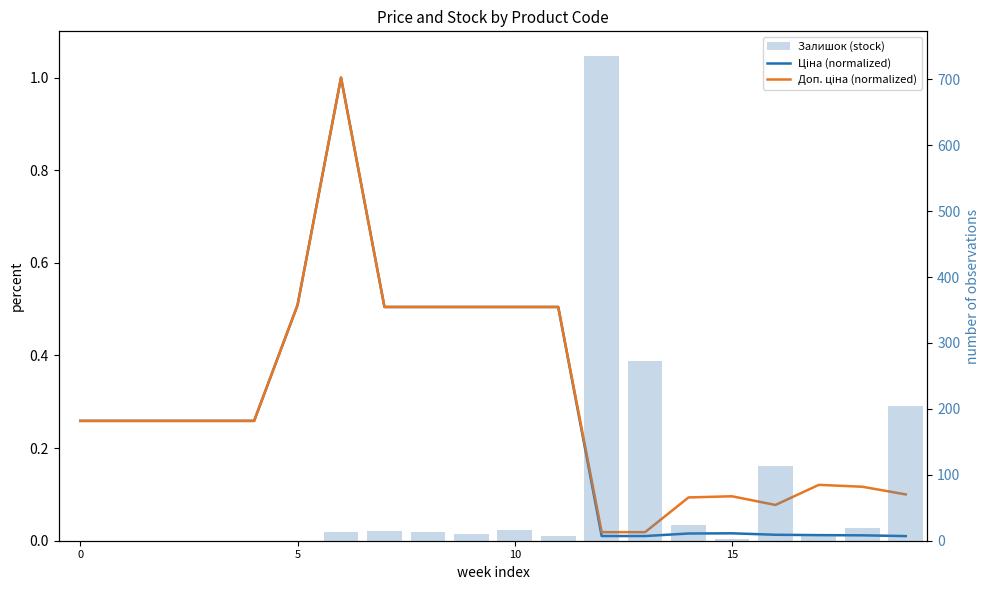

At how many categories does at least one series exceed 254?

2